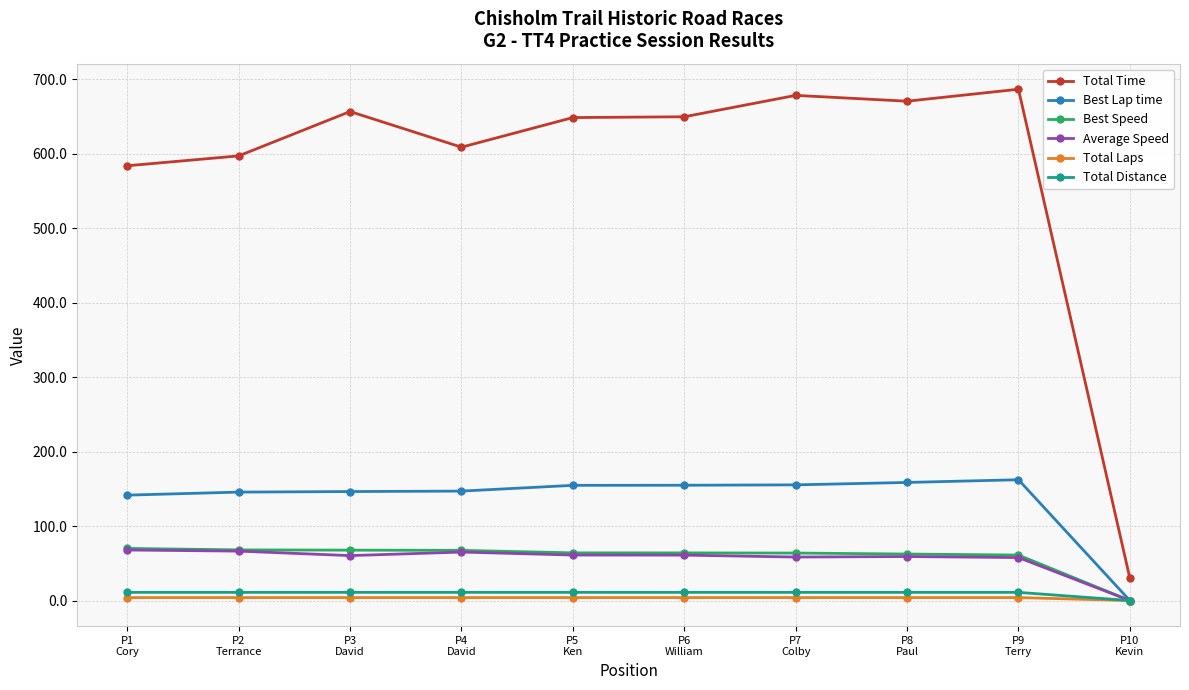

What position from the left is P4
David?

4